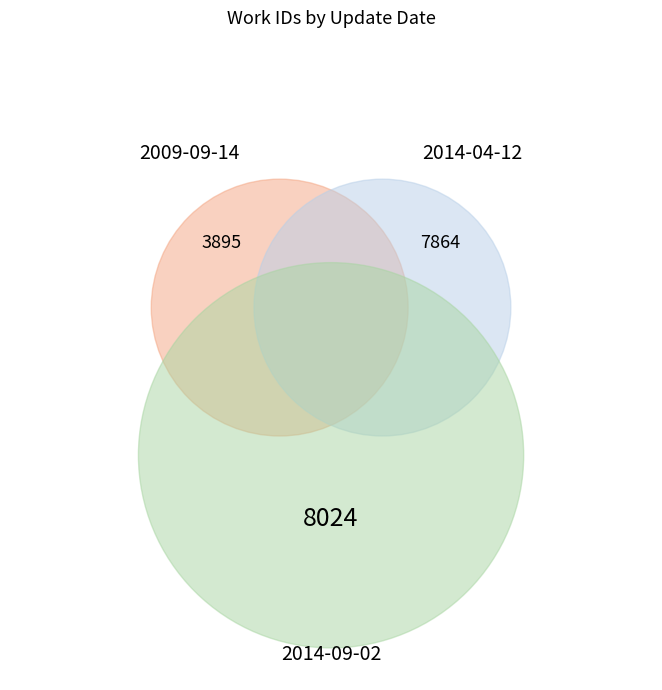

To the nearest percent, what portion does 2014-04-12 represent?

40%